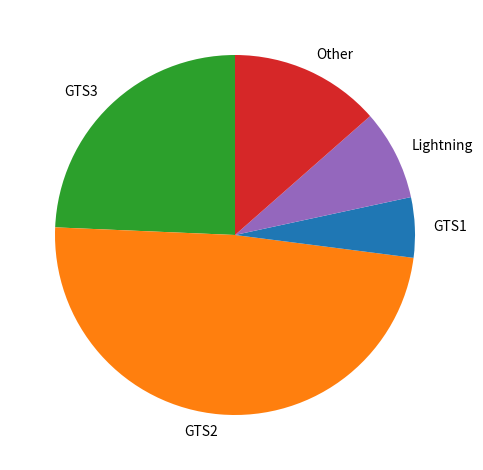

What is the largest slice in the pie chart?

GTS2